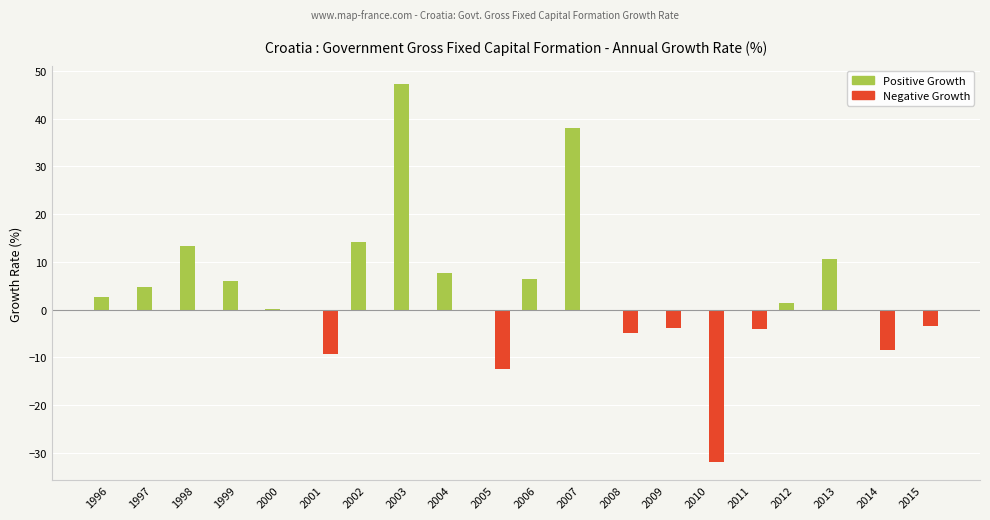

What is the highest value of the Positive Growth series?

47.2